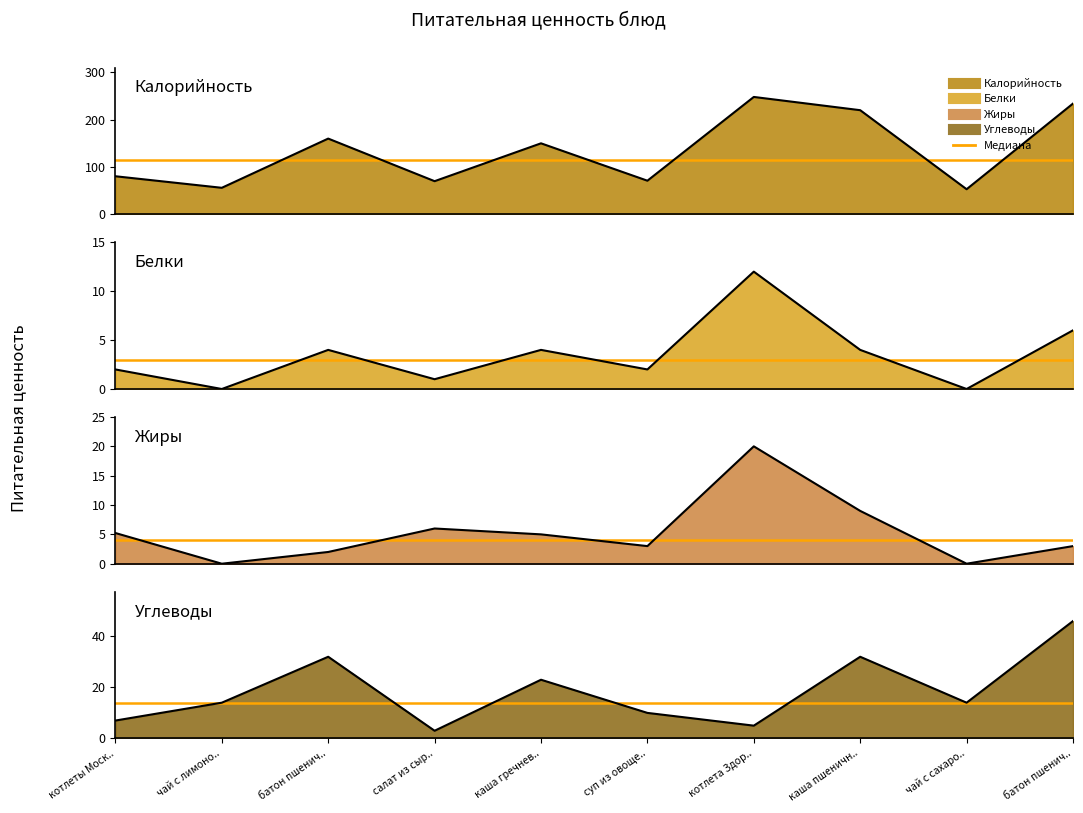

Count the number of categories in the chart.

10